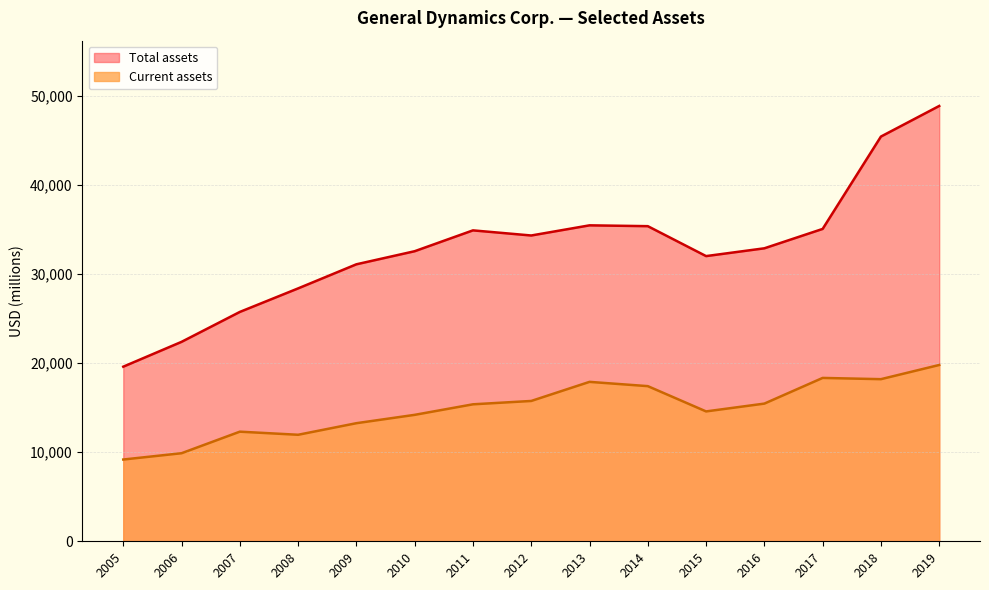

Is it true that Current assets equals 18189 at 2018?

True